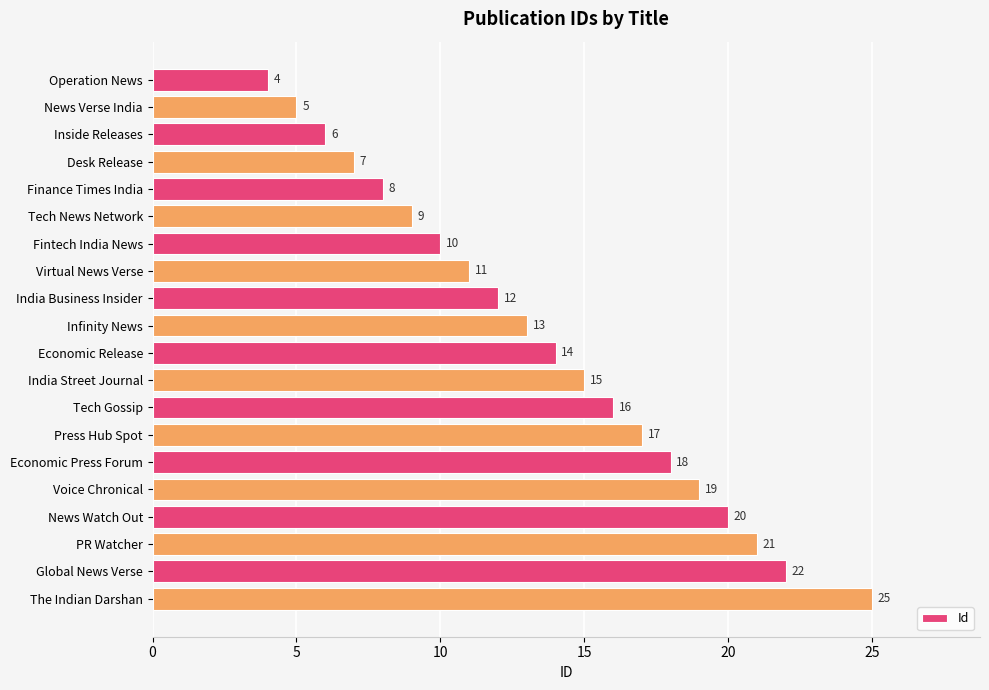

What value does the data have at Voice Chronical?

19